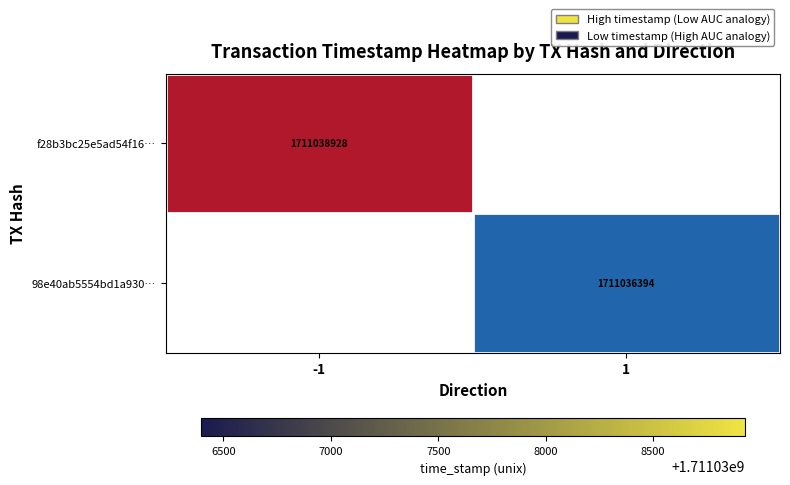

True or false: 98e40ab5554bd1a930… has a value of 1711036394 at 1.

True